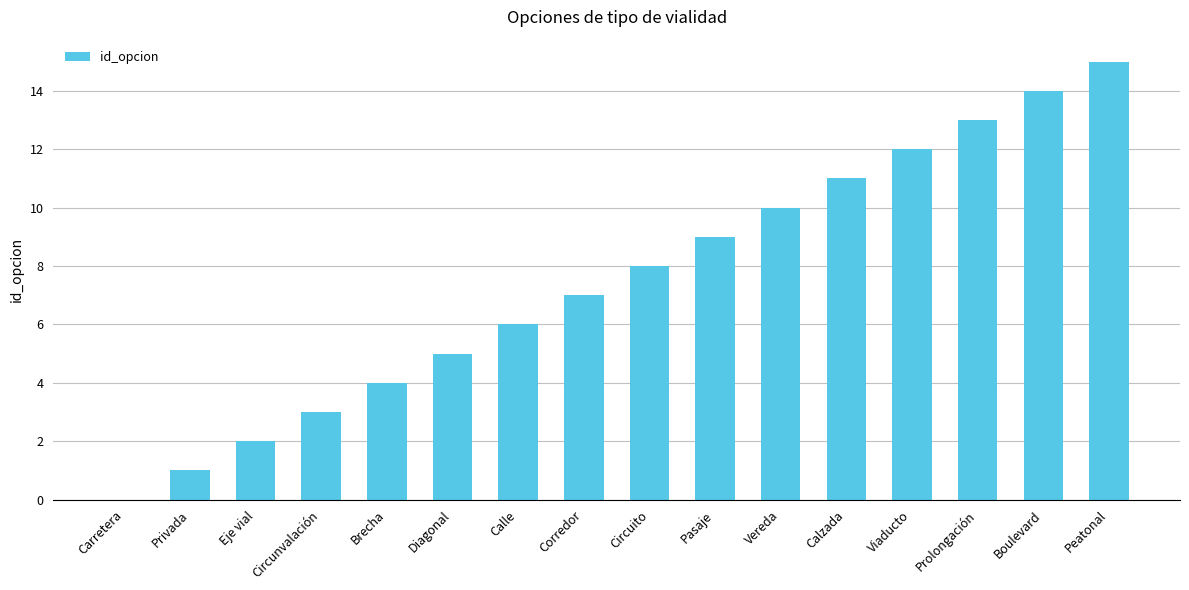

What is the sum of the values at Prolongación and Calle?

19